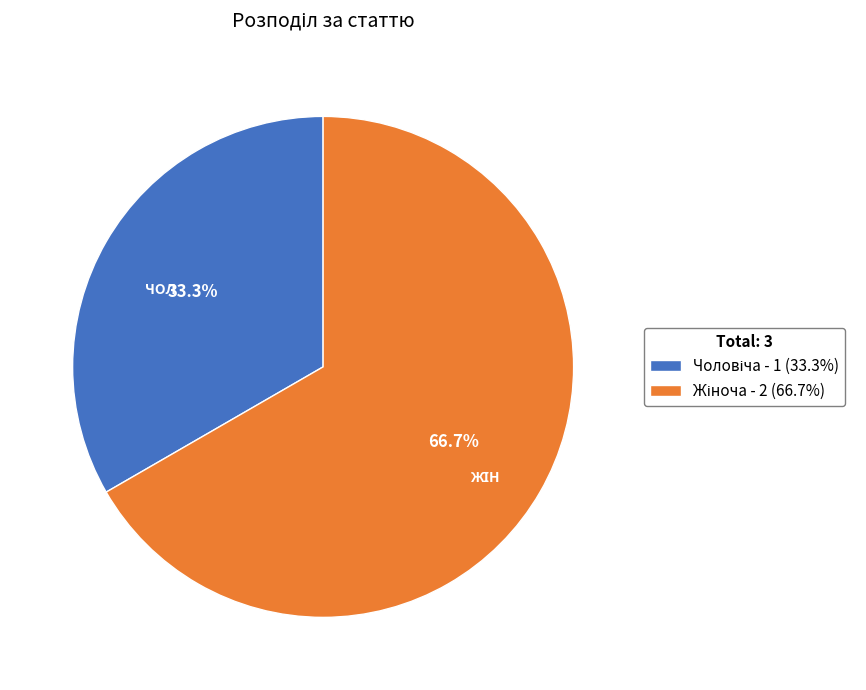

To the nearest percent, what is the difference between the largest and smallest slice percentages?

33%